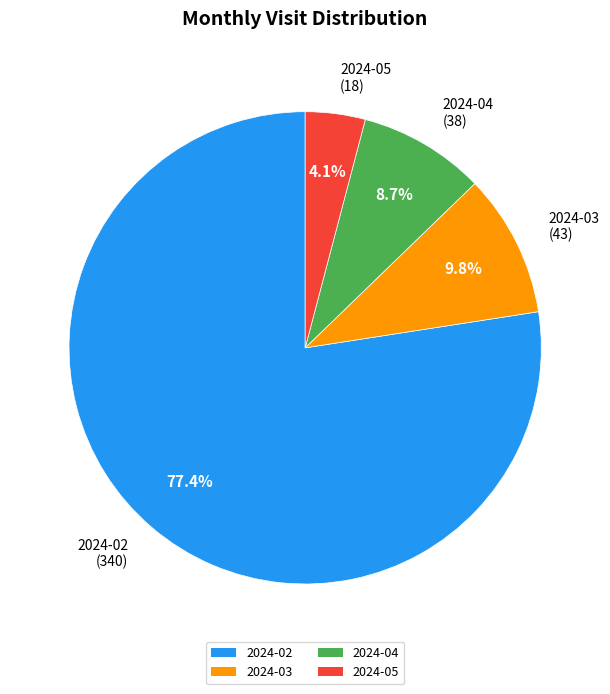

To the nearest percent, what is the difference between the 2024-02 and 2024-04 slice percentages?

69%